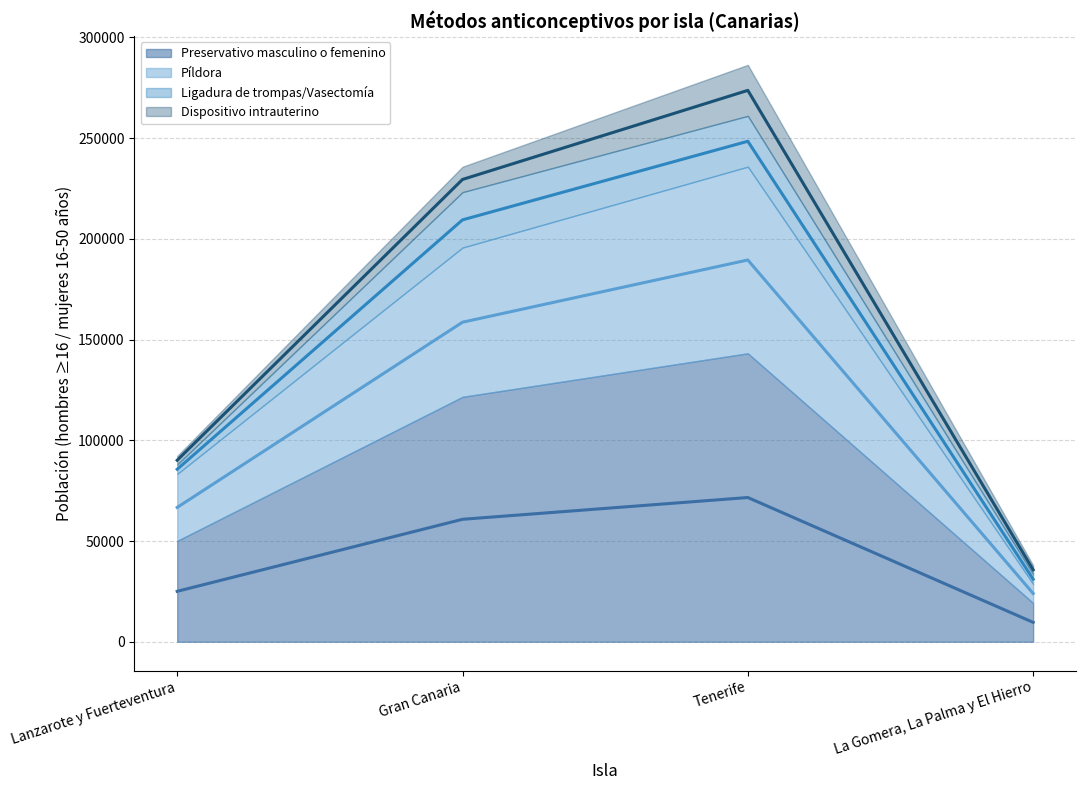

What is the difference between the second highest and second lowest values in the Preservativo masculino o femenino series?

35750.0